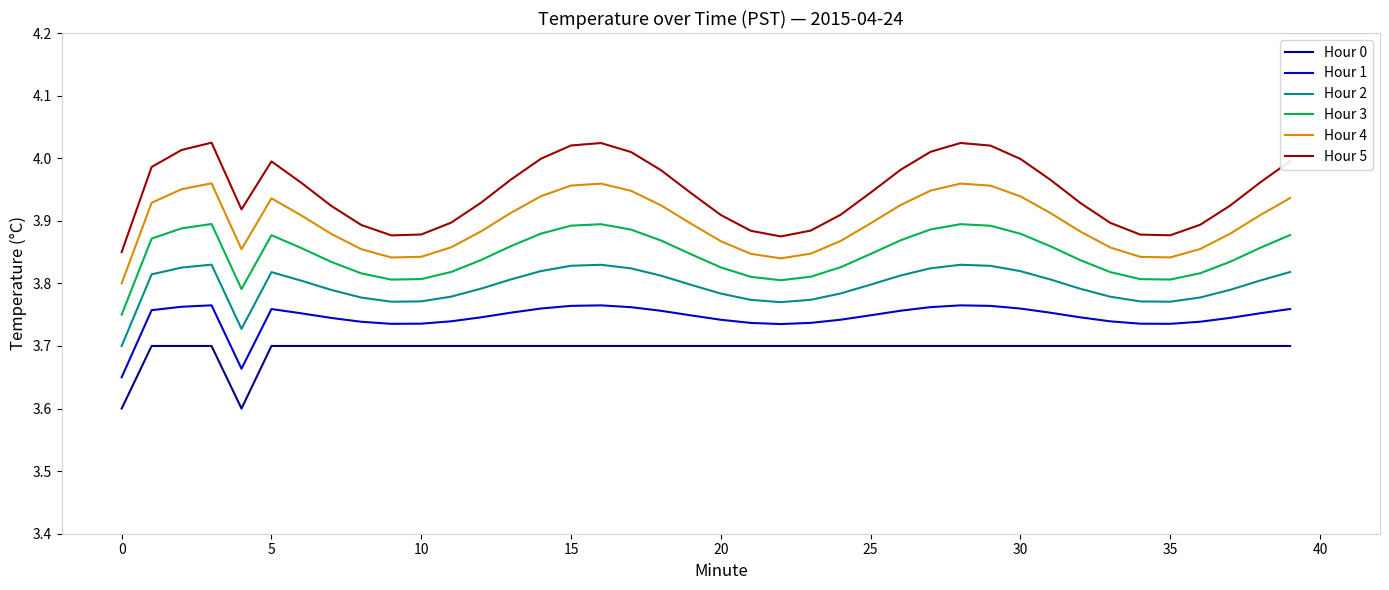

Which series has the largest total across all categories?

Hour 5